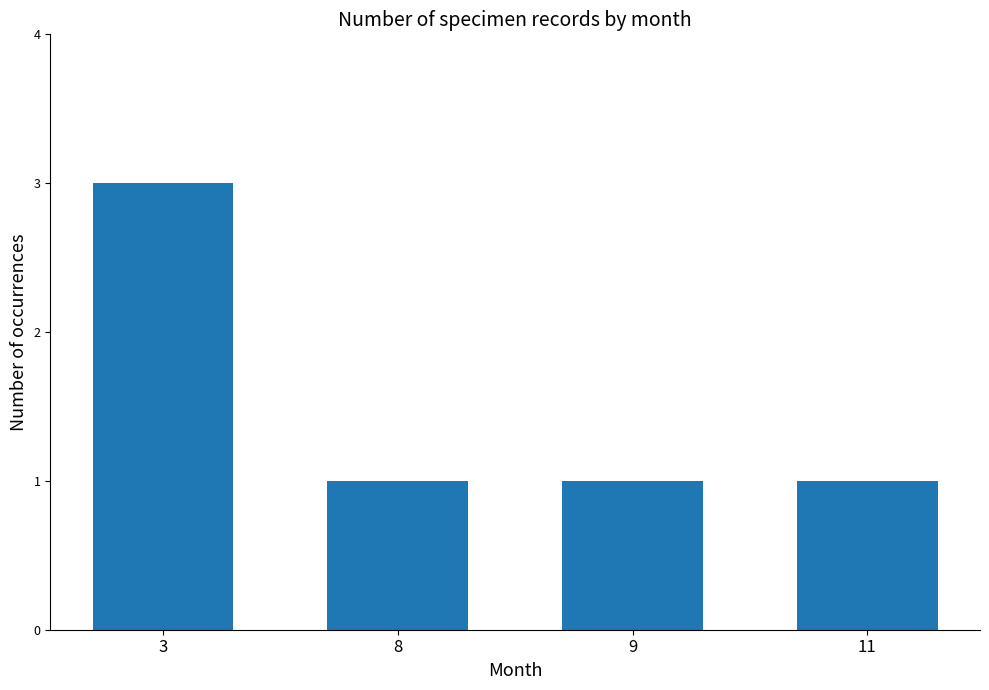

How many values are between 1 and 3?

4